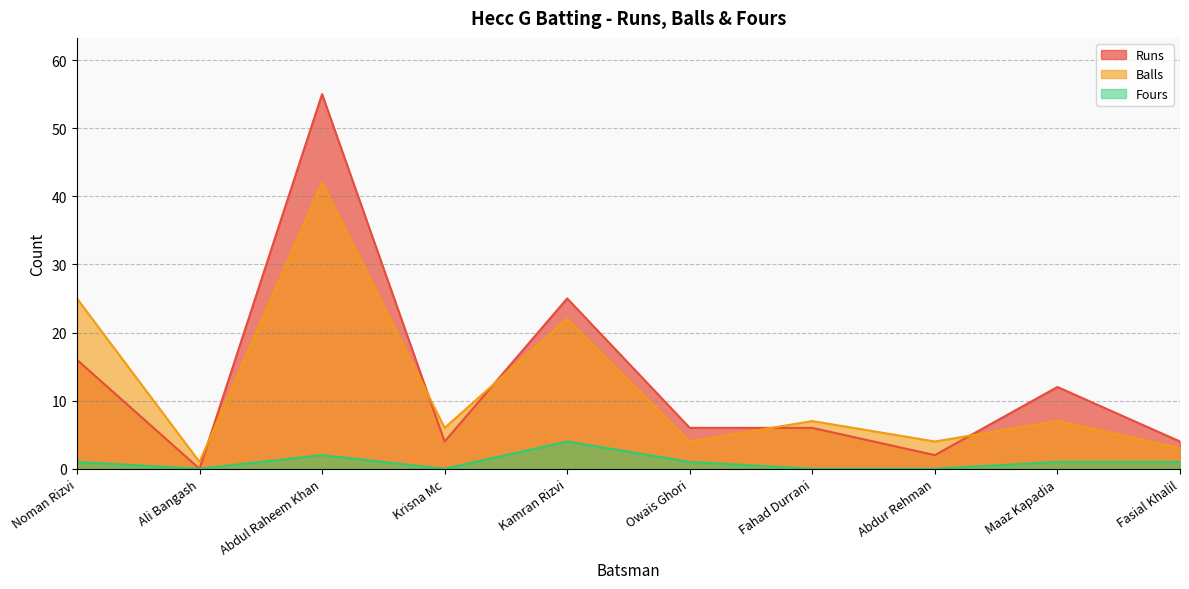

At which label does Balls first exceed 7?

Noman Rizvi